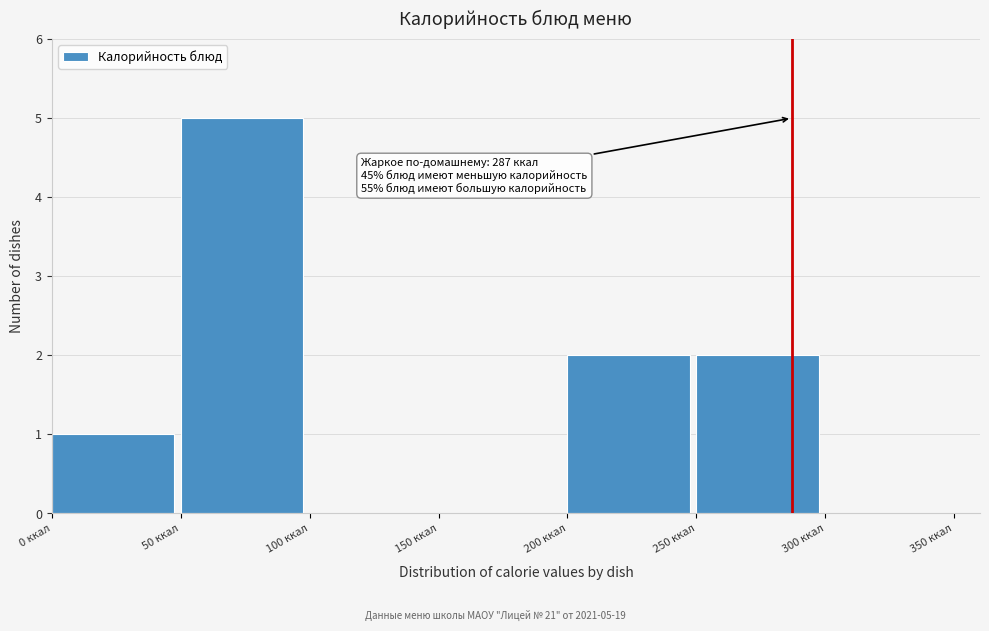

Which range on the x-axis has the tallest bar?

50 to 100